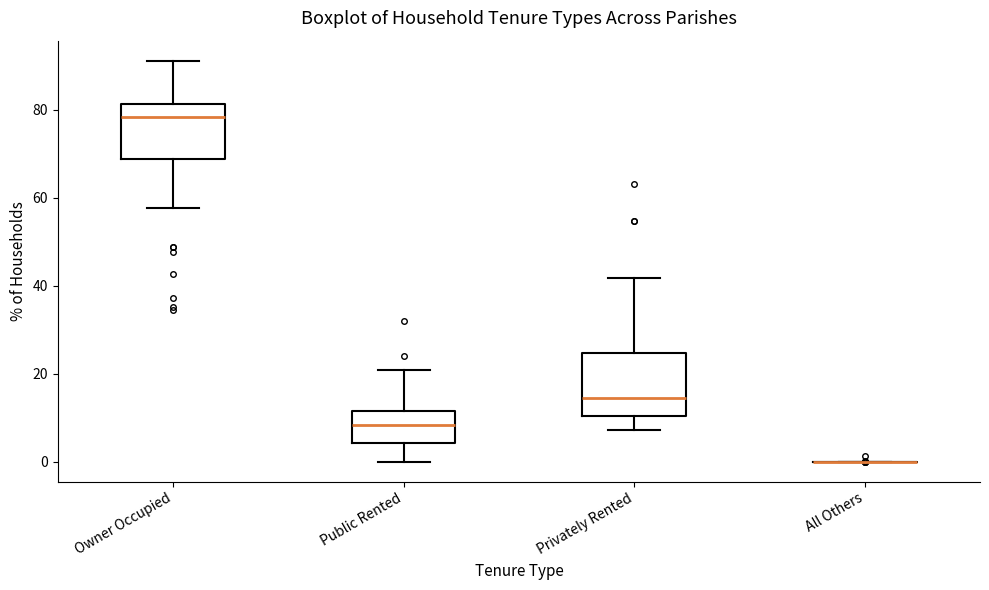

Reading left to right, read every box against the y-axis: the position of its median line, the range the box covers, and the ends of its whiskers. The values are not printed on the chart, so give them approximately, as read against the axis.

Owner Occupied: median 78, box 68 to 82, whiskers 58 to 92
Public Rented: median 8, box 4 to 12, whiskers 0 to 20
Privately Rented: median 14, box 10 to 24, whiskers 8 to 42
All Others: box collapsed to a line at 0, whiskers 0 to 0